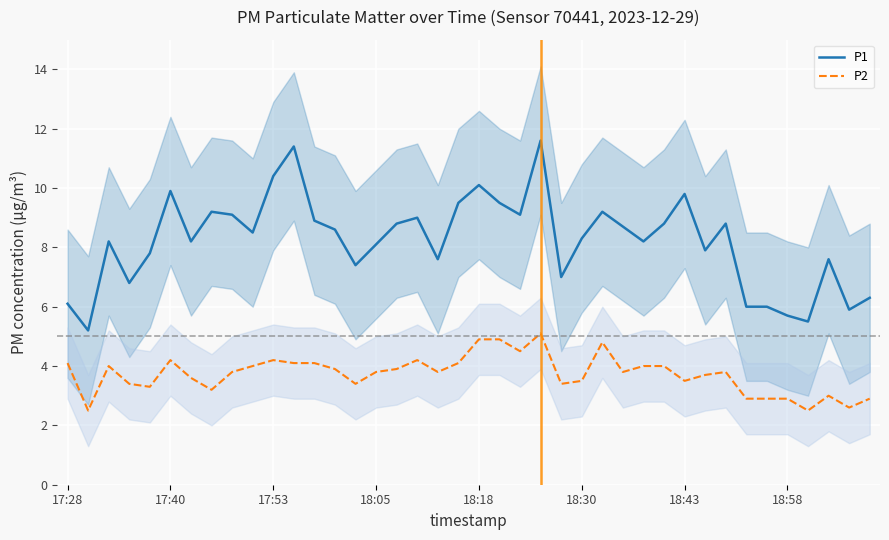

Is it true that P1 equals 5.7 at 18:58?

True